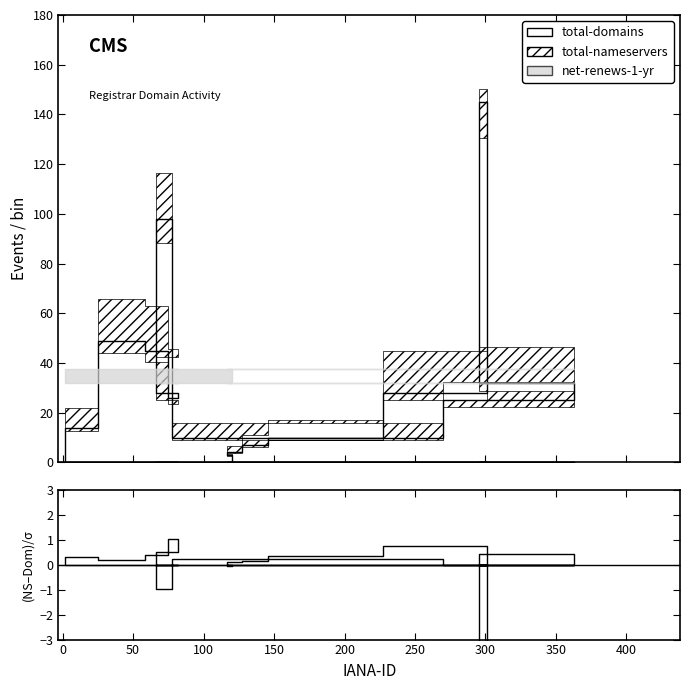

Which series changed the most between 69 and 49?

total-domains